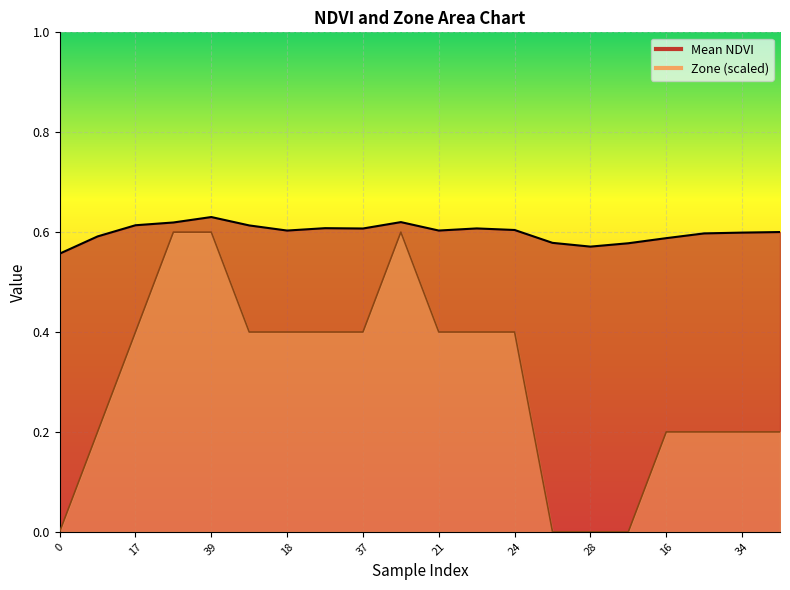

Which series changed the most between 38 and 28?

Zone